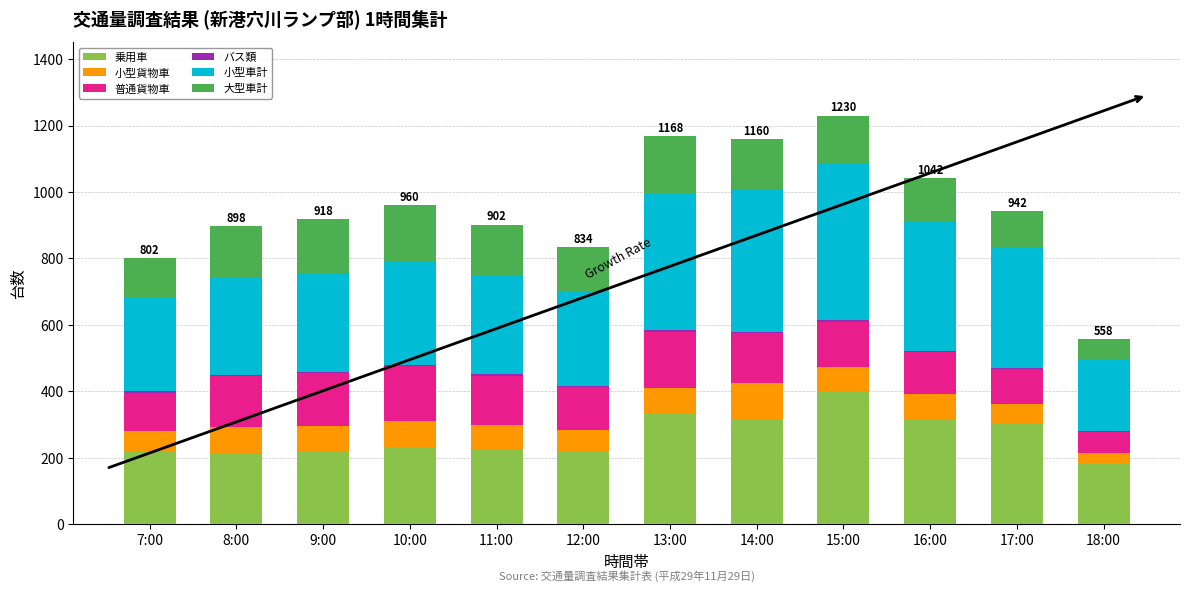

Which category has the highest value in the 乗用車 series?

15:00